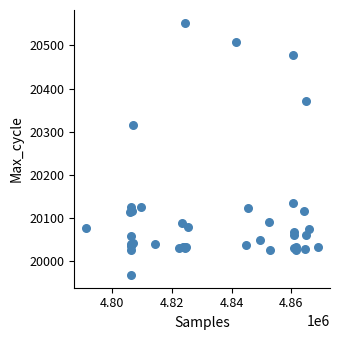

What Y value in the scatter plot is closest to 20260?

20316